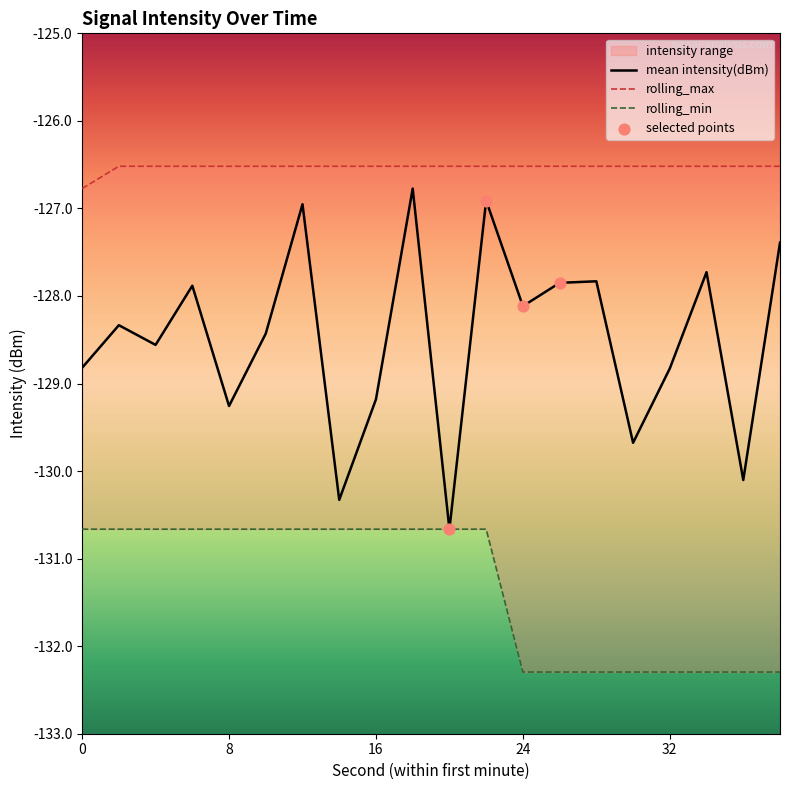

Which series reaches the minimum Y coordinate?

rolling_min